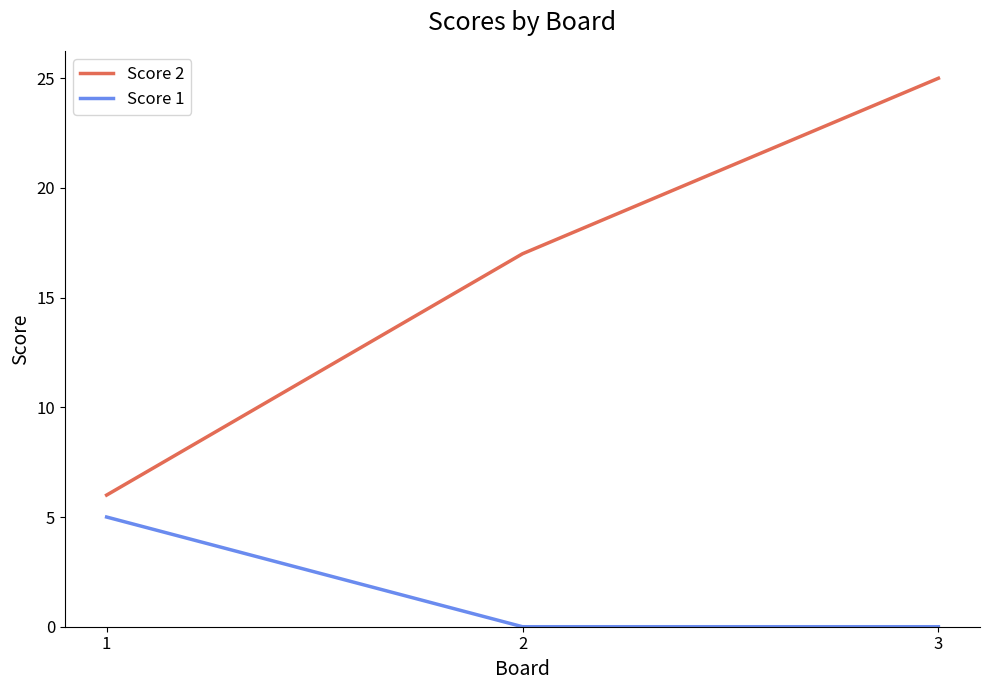

Reading left to right, extract all data points from this chart.

Score 2: 6	17	25
Score 1: 5	0	0